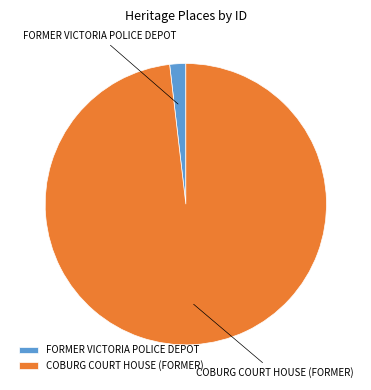

Is COBURG COURT HOUSE (FORMER) the majority of the pie?

Yes